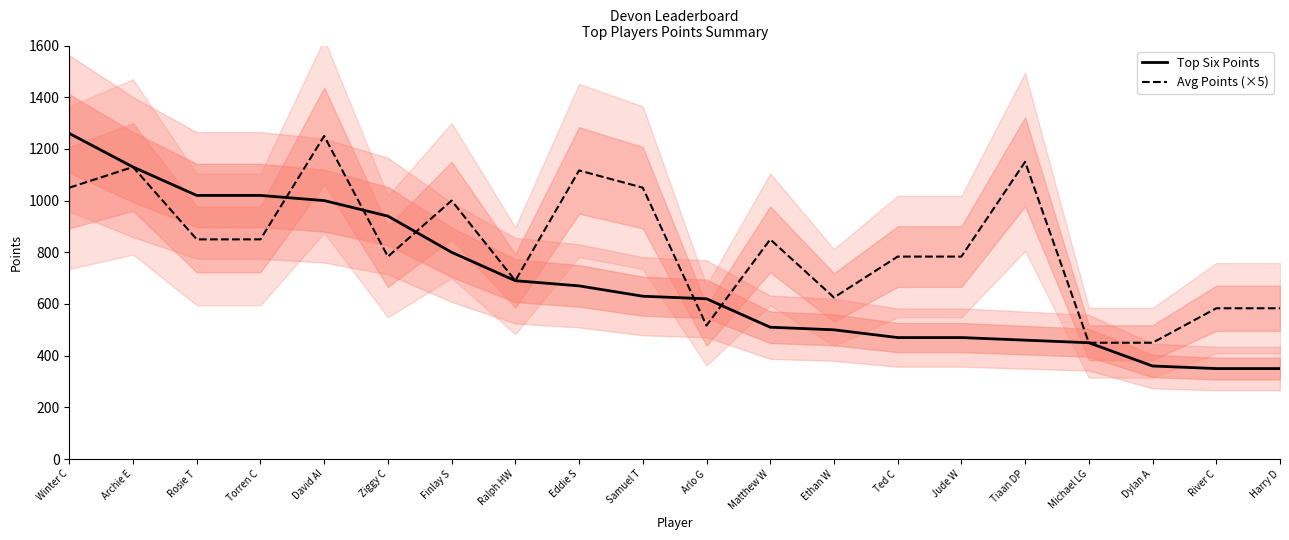

How many lines are shown in the chart?

2